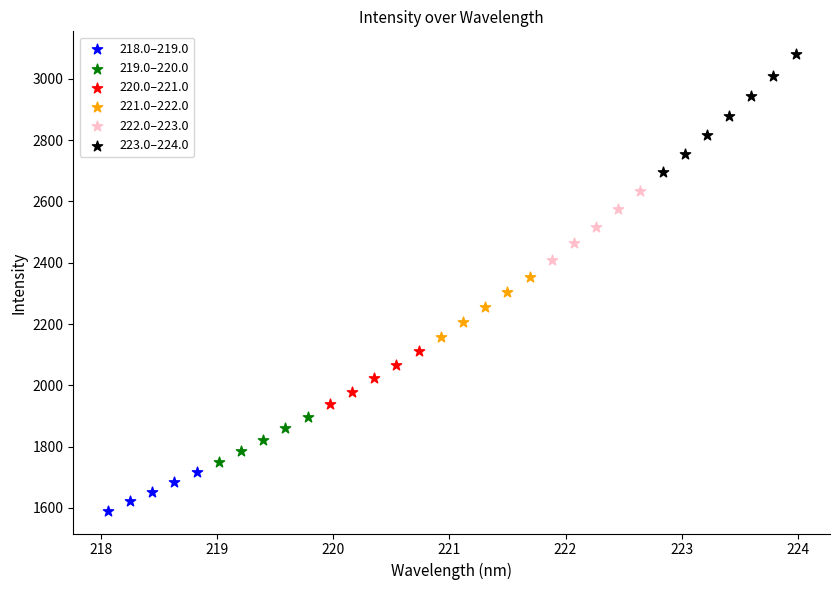

Which series contains the highest Y value?

223.0–224.0